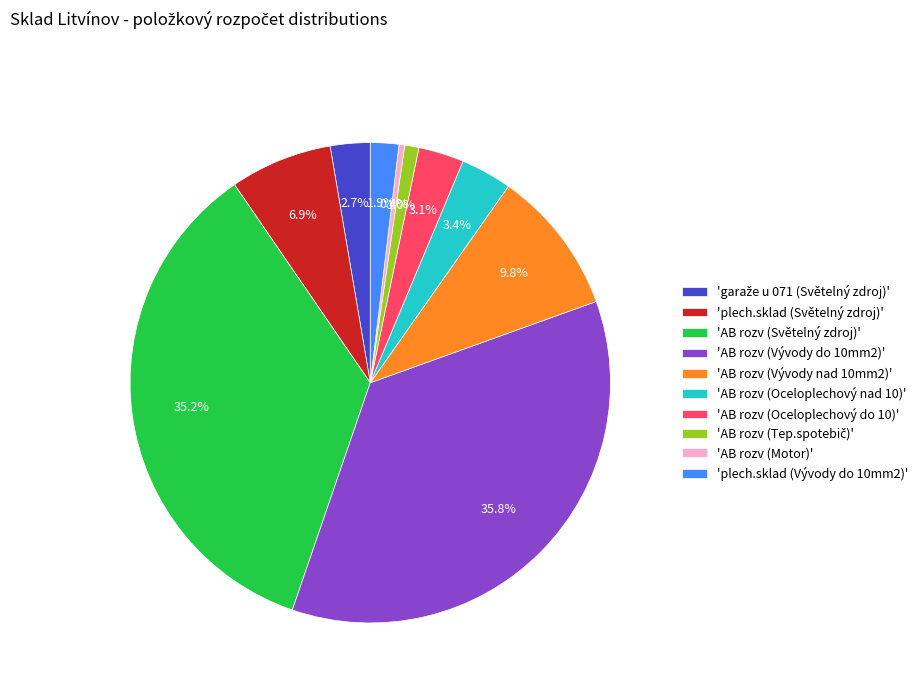

Which has a higher value, 'plech.sklad (Vývody do 10mm2)' or 'plech.sklad (Světelný zdroj)'?

'plech.sklad (Světelný zdroj)'